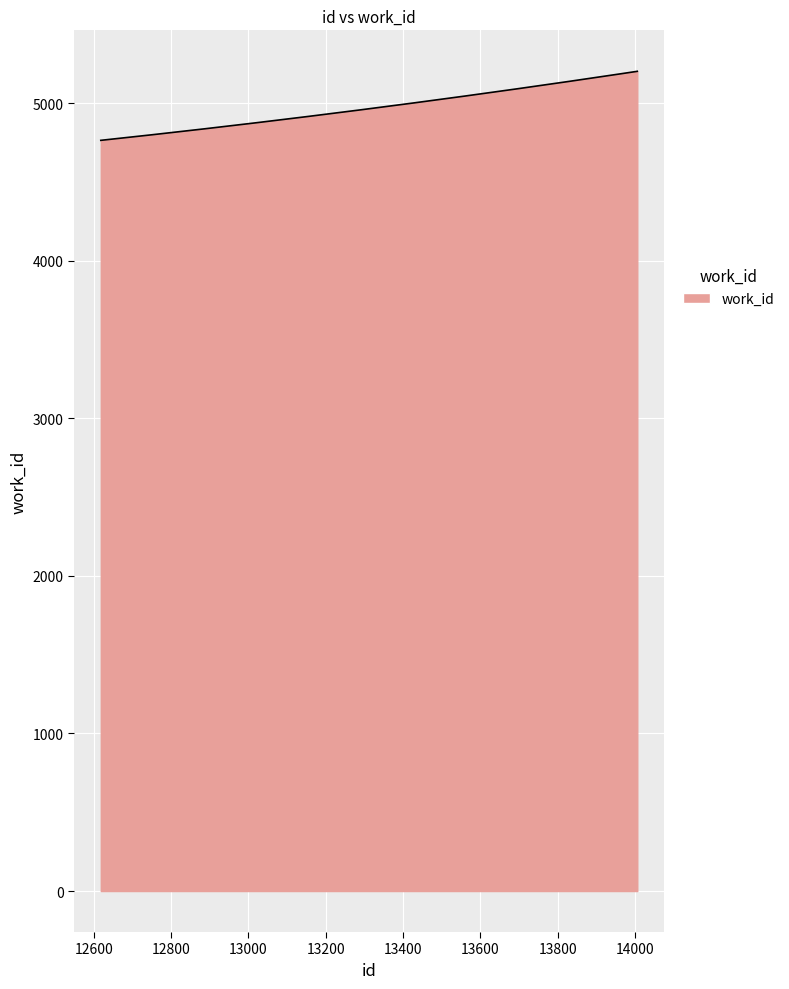

What is the minimum value shown in the chart?

4764.0